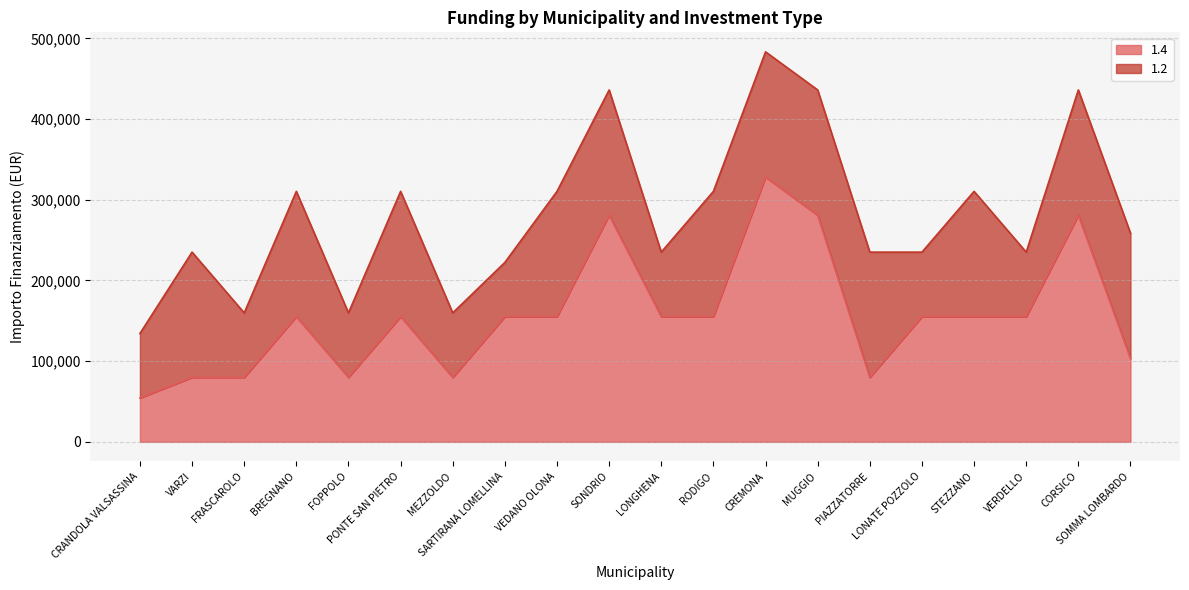

How many points are higher than both their immediate neighbors (excluding endpoints)?

5